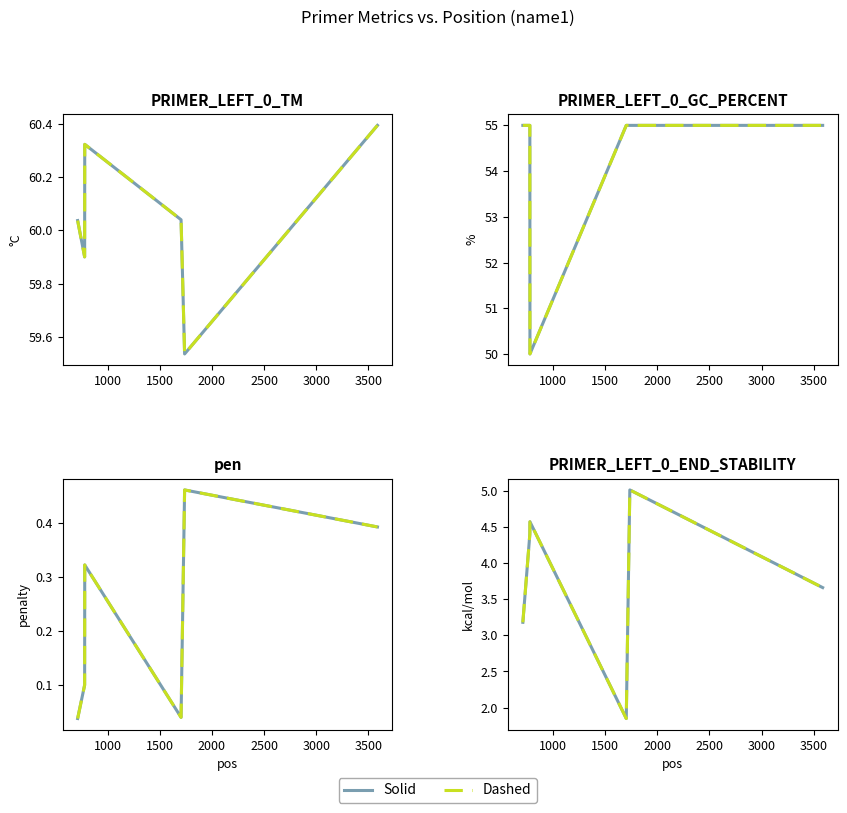

Where does the PRIMER_LEFT_0_TM series first go above 60?

713